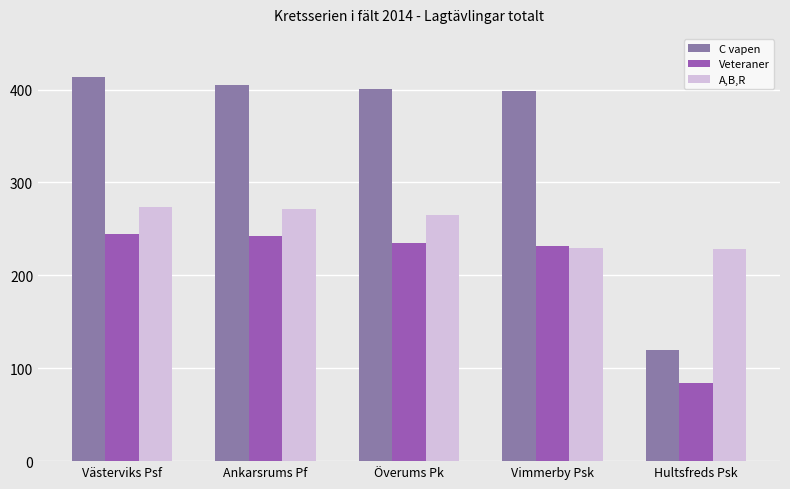

Rank the series by their maximum value, from highest to lowest.

C vapen, A,B,R, Veteraner